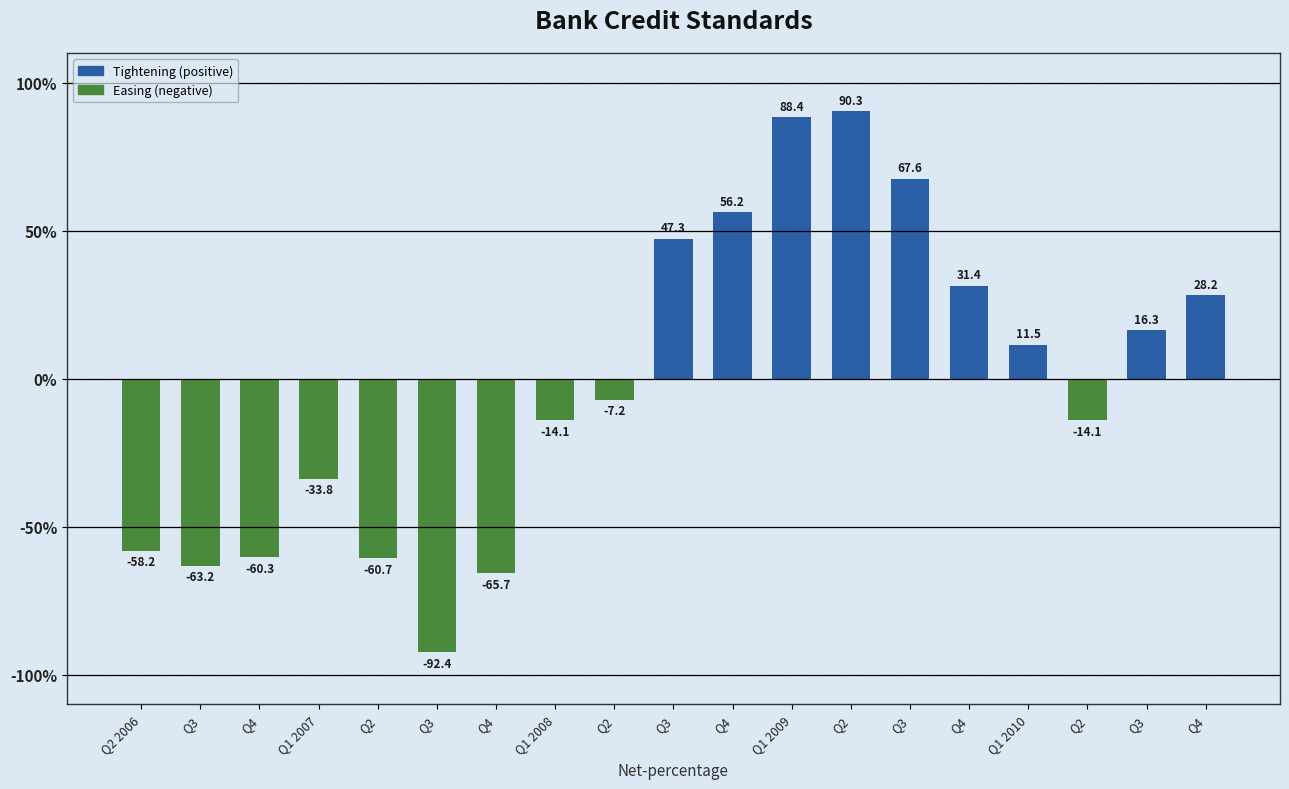

What value does the data have at Q4?

-65.7